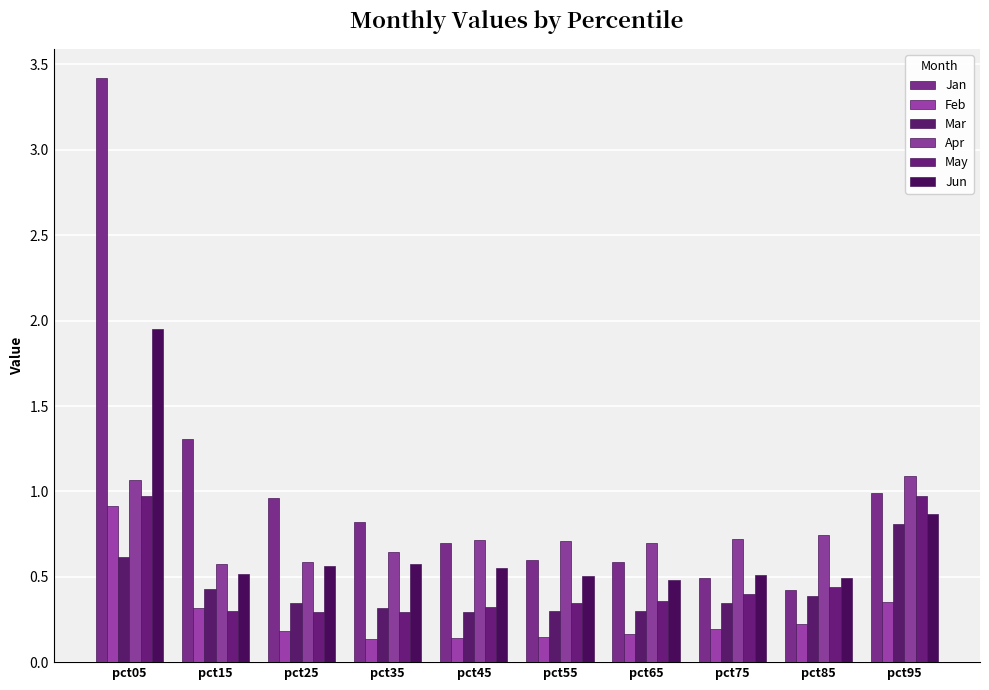

What are all the series names shown in the legend?

Jan, Feb, Mar, Apr, May, Jun